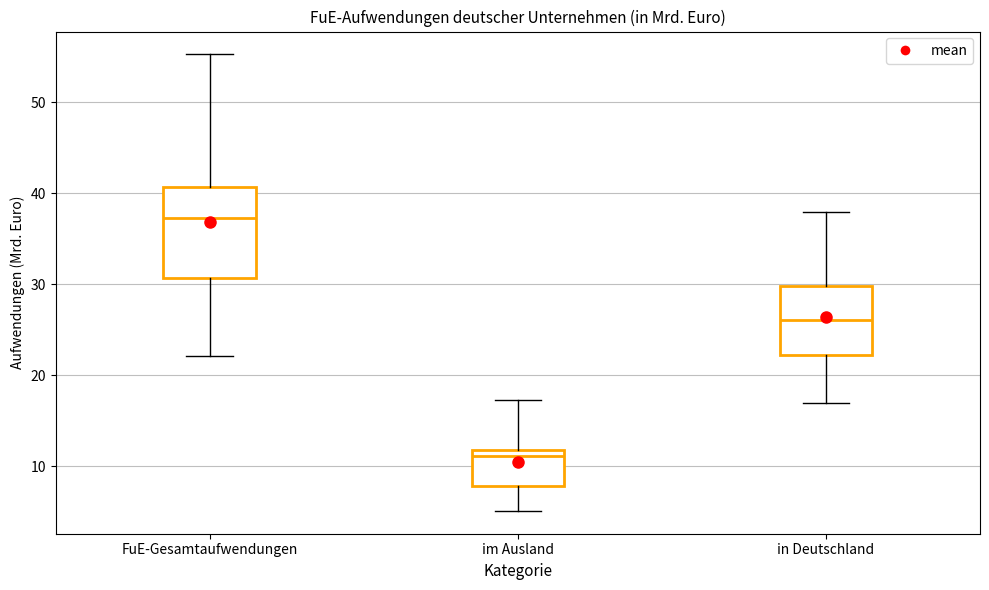

Which box's median line is the highest?

FuE-Gesamtaufwendungen